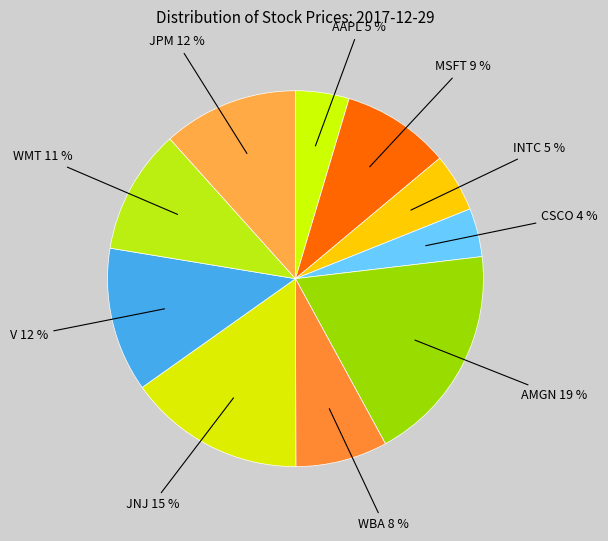

How many segments does this pie chart have?

10